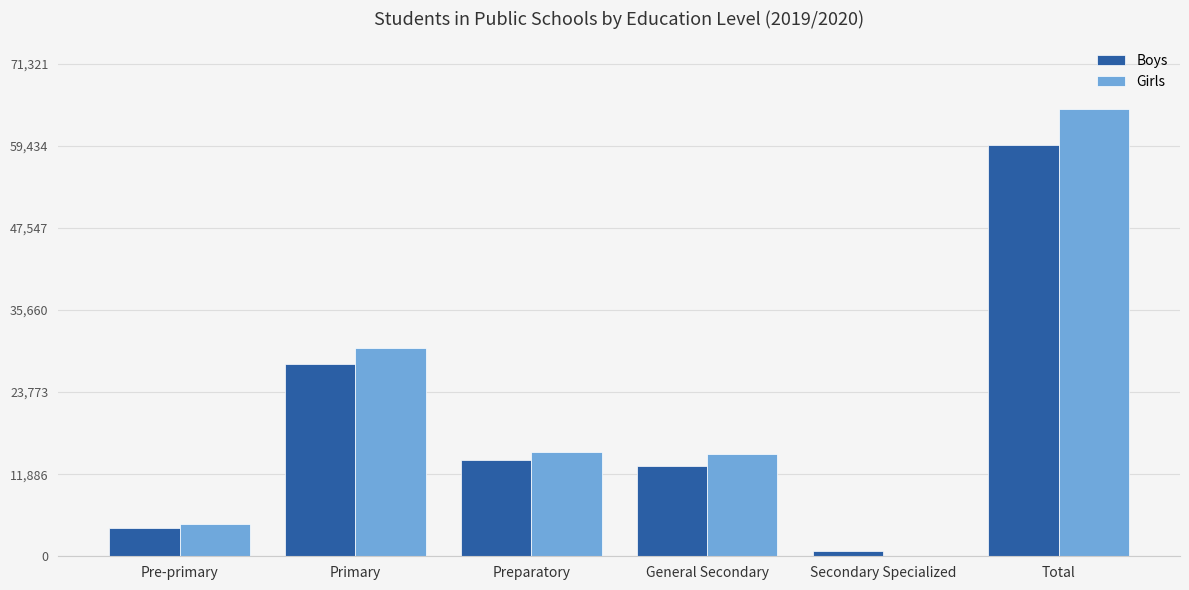

Where is Girls nearest to the value 32473?

Primary